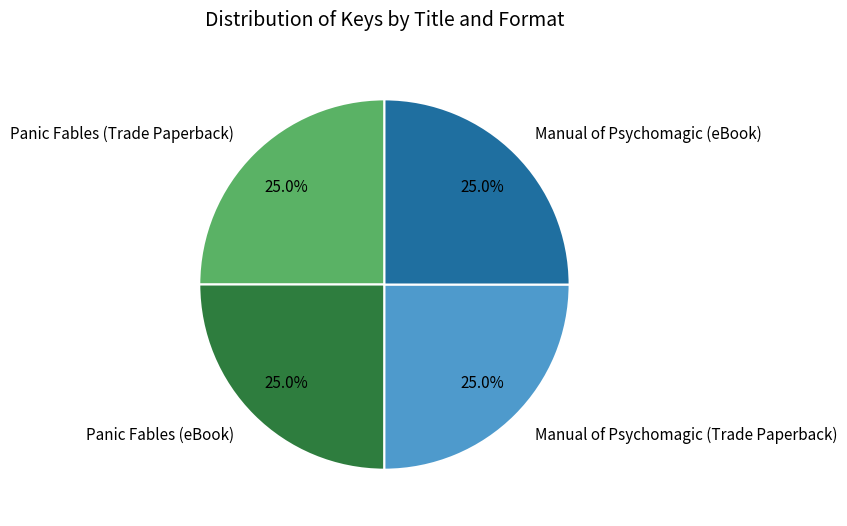

How many segments does this pie chart have?

4